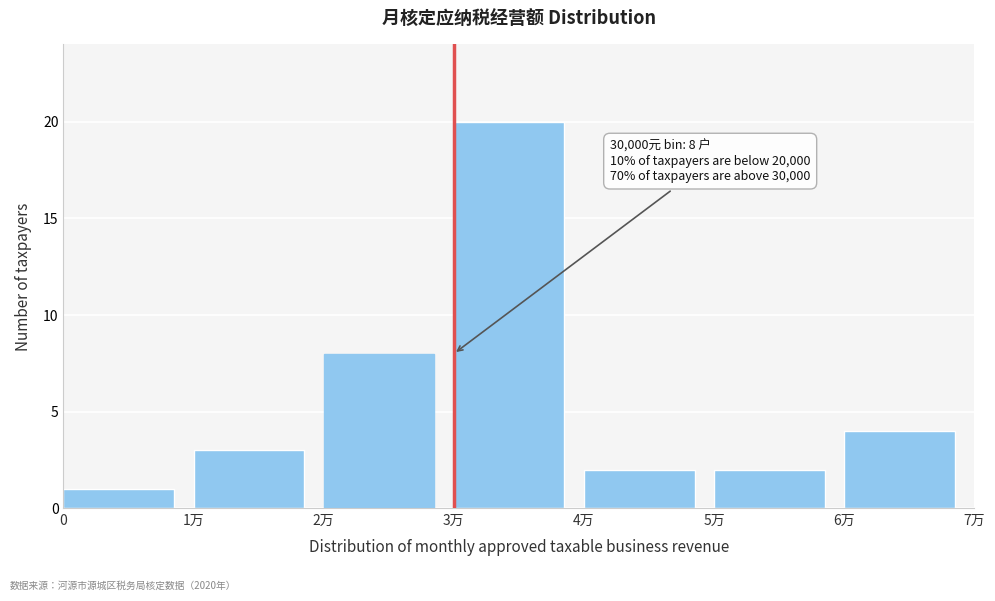

Reading left to right, list all the values displayed in this chart.

0=1	1万=3	2万=8	3万=20	4万=2	5万=2	6万=4